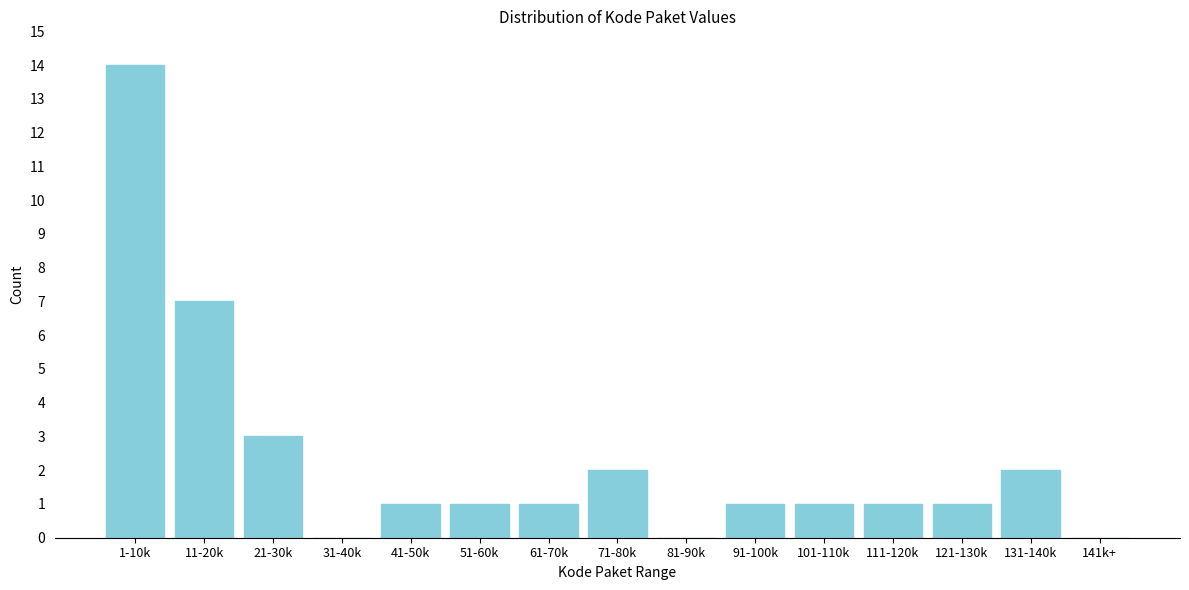

Reading right to left, what are all the values shown in this chart?

141k+=0	131-140k=2	121-130k=1	111-120k=1	101-110k=1	91-100k=1	81-90k=0	71-80k=2	61-70k=1	51-60k=1	41-50k=1	31-40k=0	21-30k=3	11-20k=7	1-10k=14